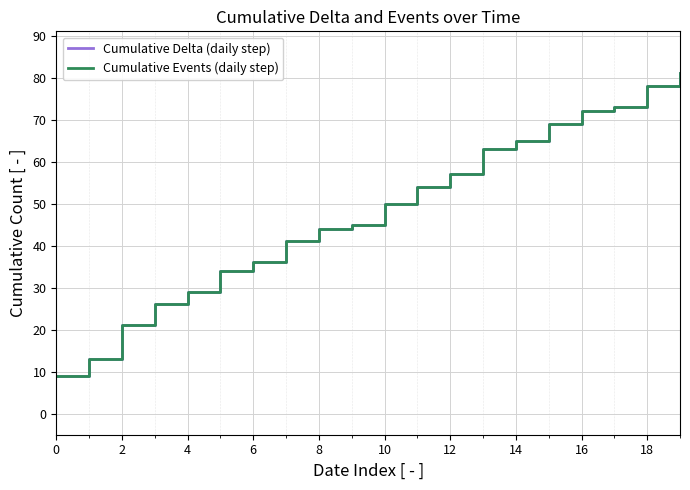

Does the chart have visible grid lines?

Yes